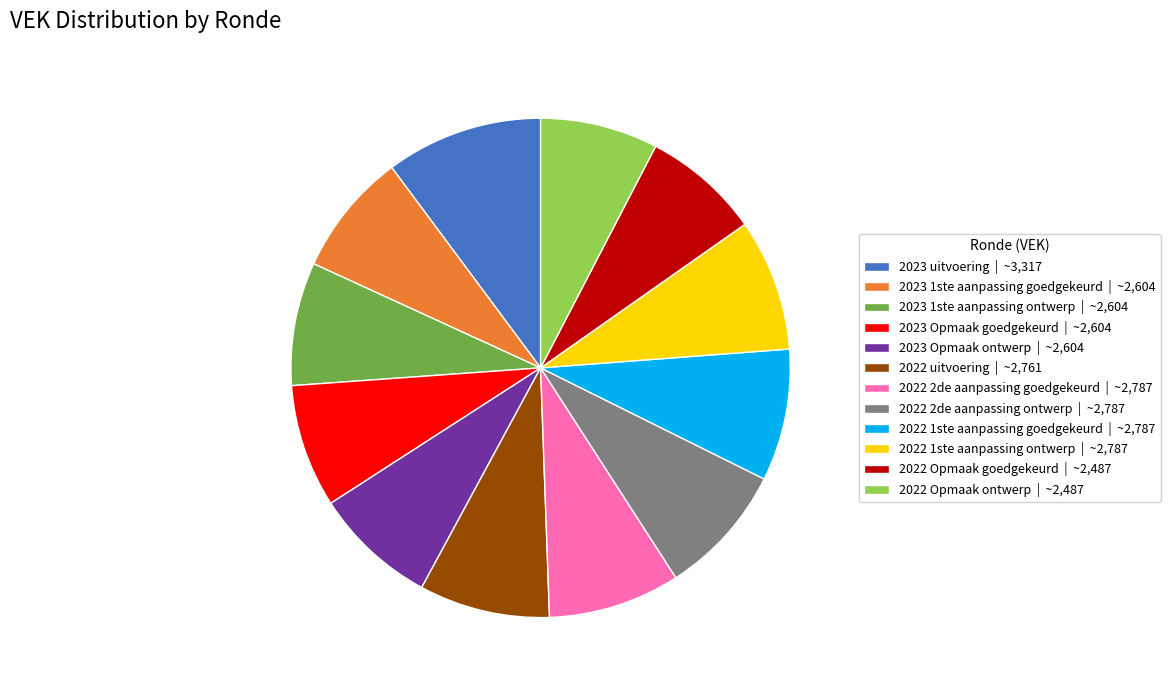

Approximately how many times larger is the value at 2023 Opmaak goedgekeurd compared to 2023 uitvoering?

0.8